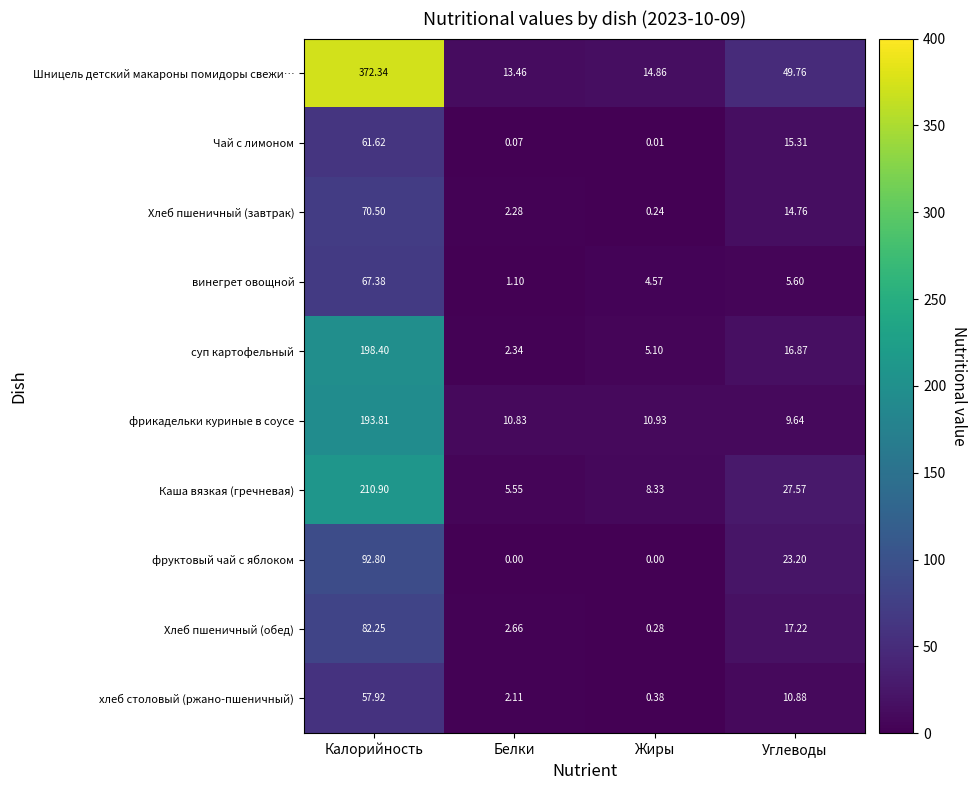

List the series in order of their peak value, lowest first.

хлеб столовый (ржано-пшеничный), Чай с лимоном, винегрет овощной, Хлеб пшеничный (завтрак), Хлеб пшеничный (обед), фруктовый чай с яблоком, фрикадельки куриные в соусе, суп картофельный, Каша вязкая (гречневая), Шницель детский макароны помидоры свежи…